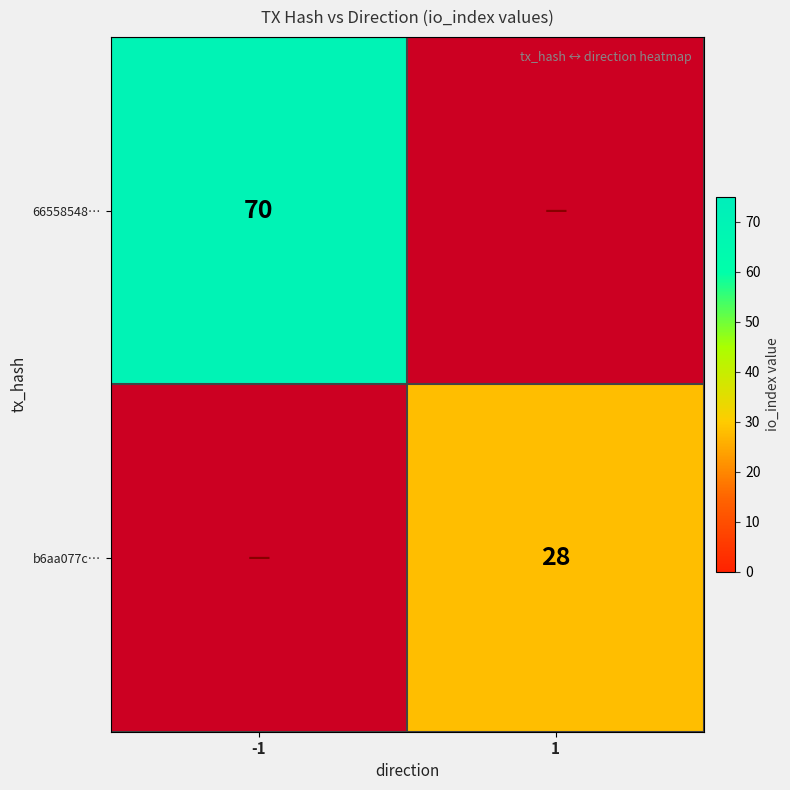

How many data points does each series have?

2